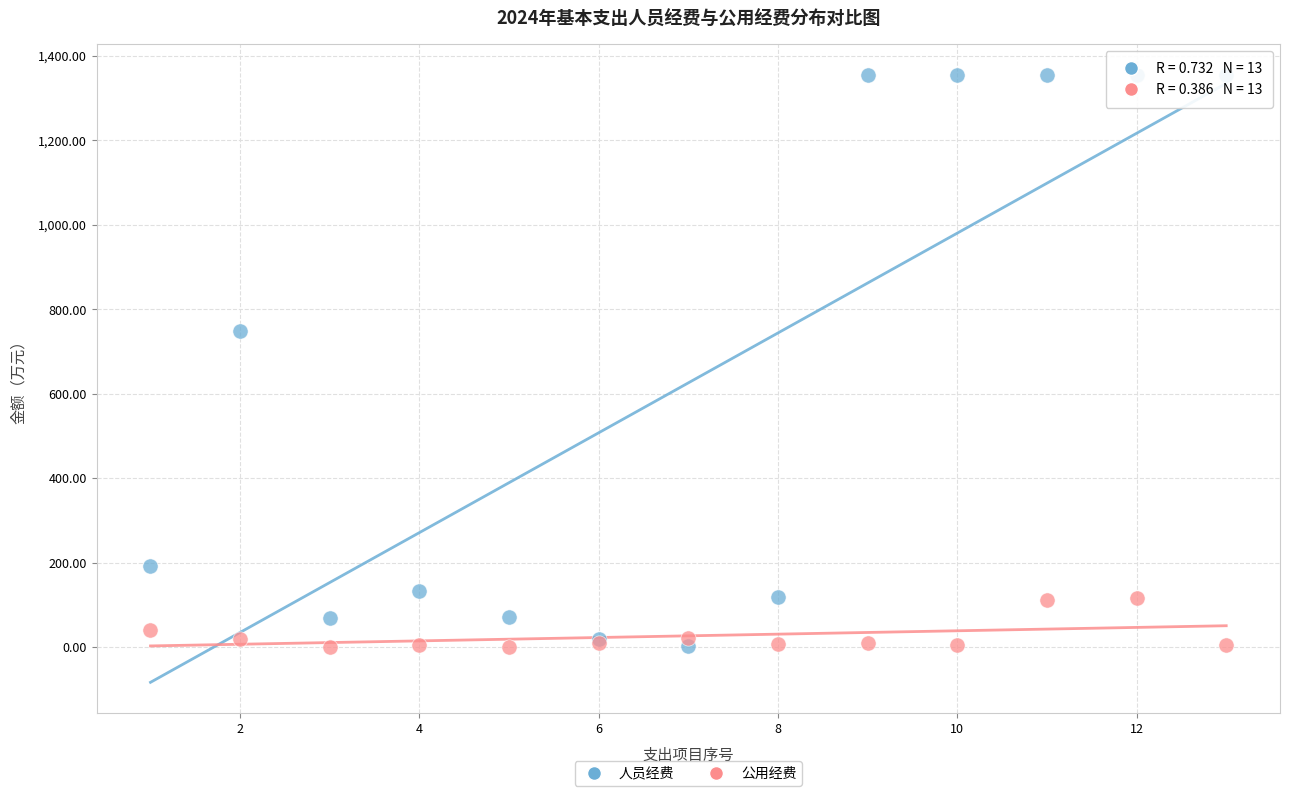

Which series contains the highest Y value?

人员经费